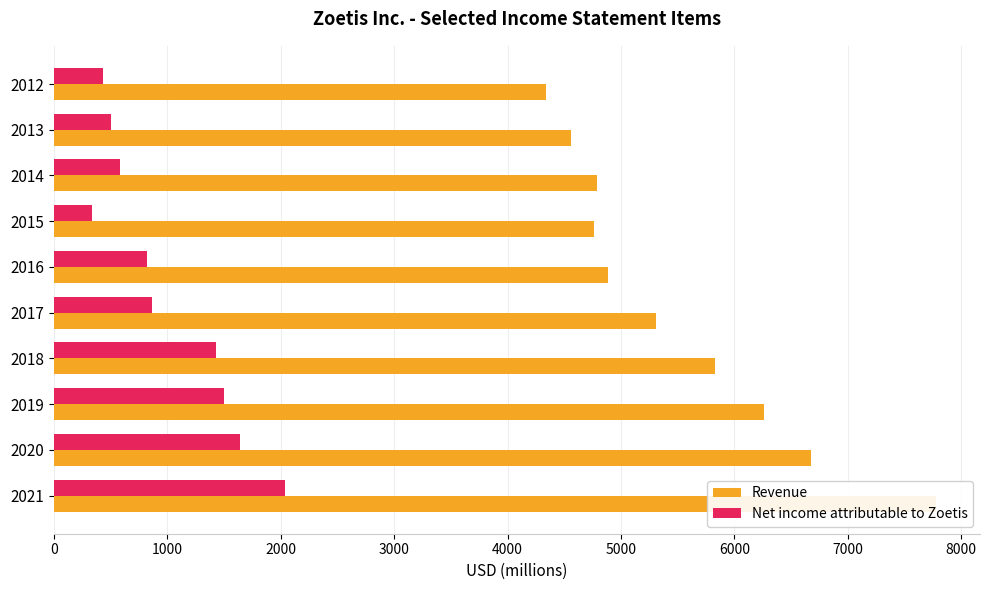

What is the value of the Net income attributable to Zoetis bar at the 2nd from the left?

1638